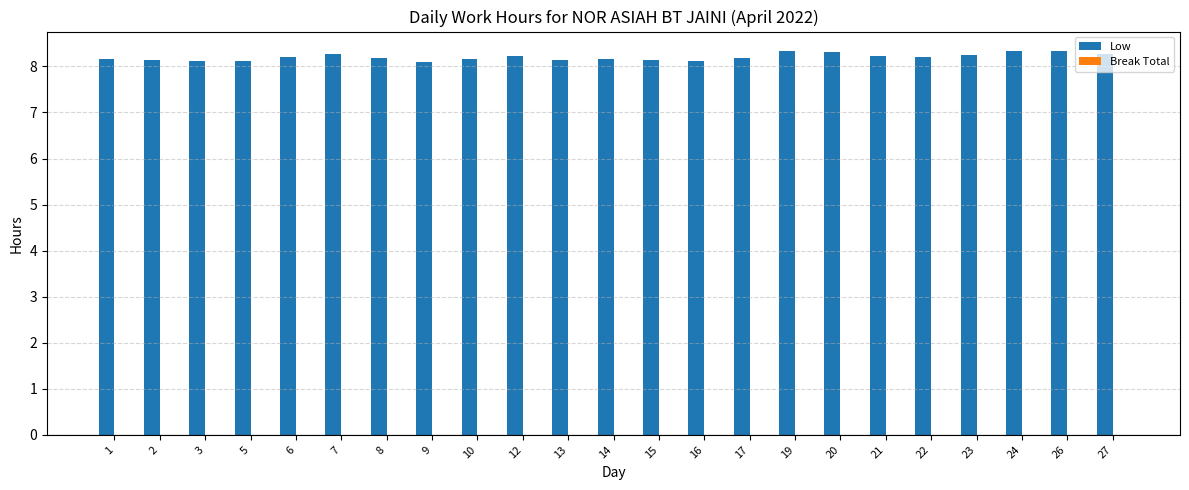

What is the ratio of the value at 20 to the value at 19?

1.0